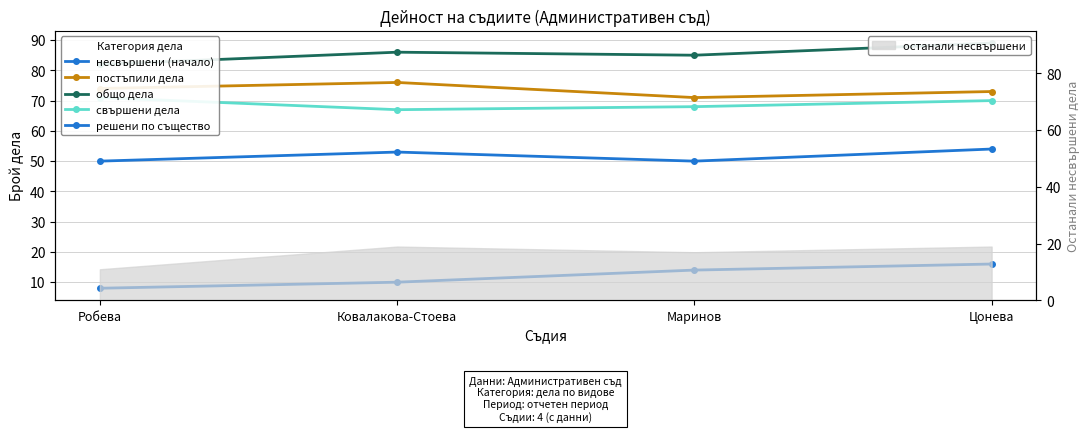

What is the maximum value for свършени дела?

71